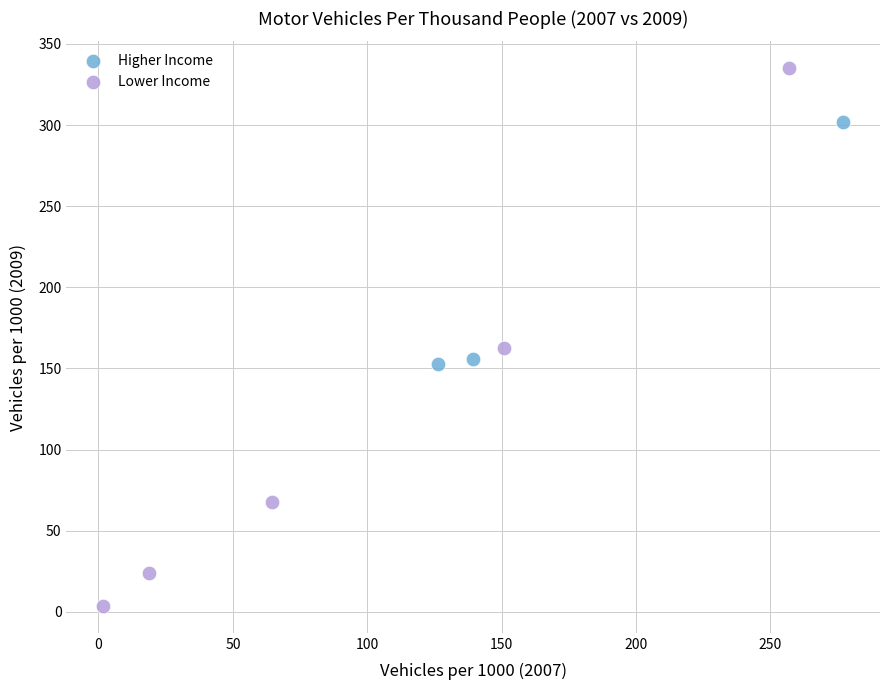

Which series reaches the maximum Y coordinate?

Lower Income